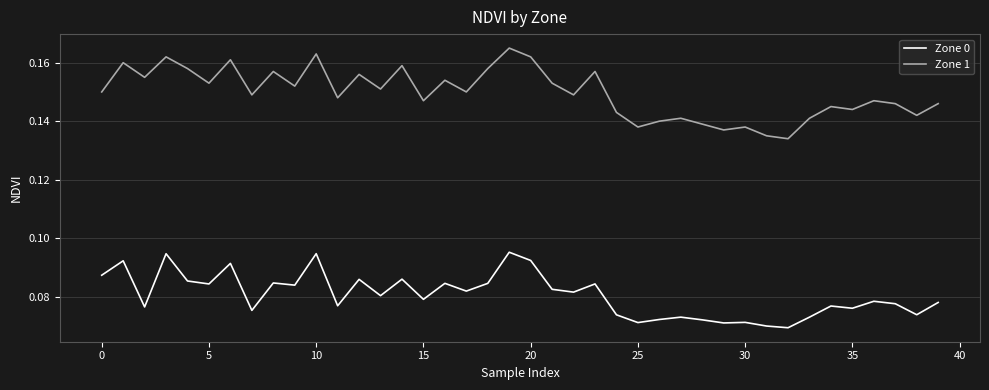

Which series has the largest range (max minus min)?

Zone 1